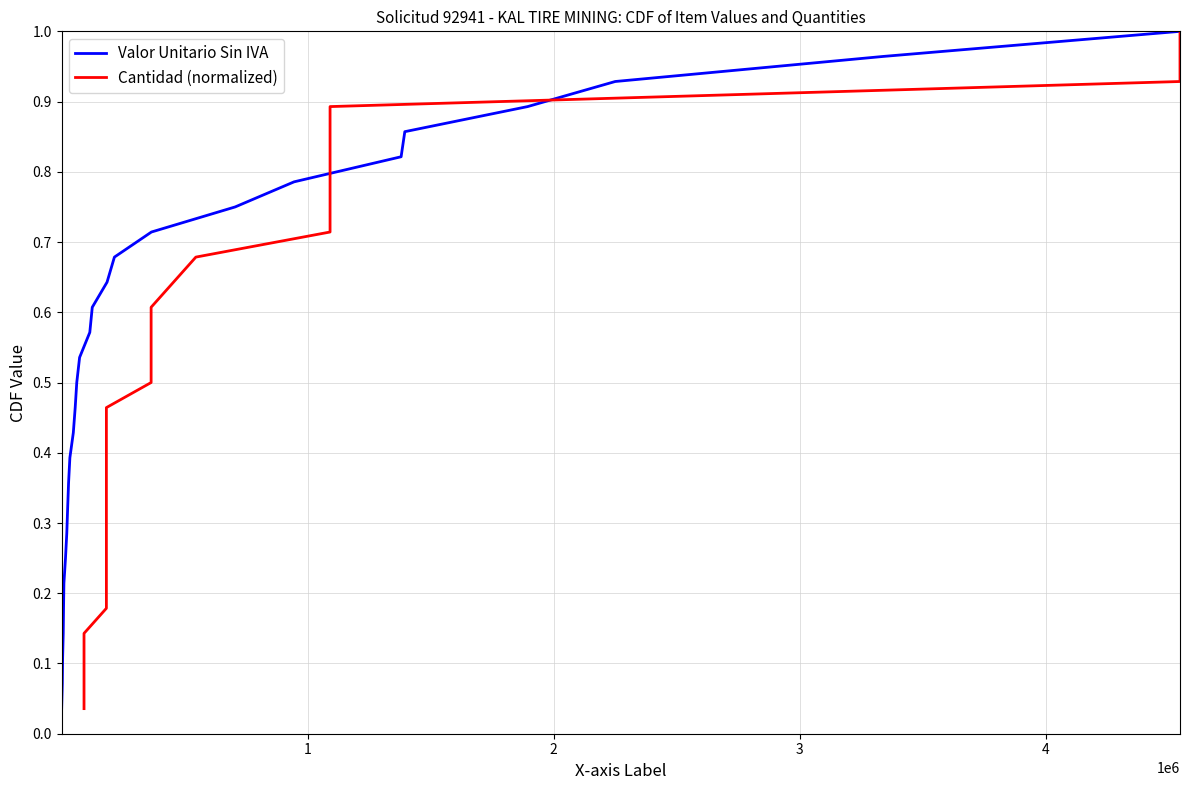

Which series has the largest total across all categories?

Valor Unitario Sin IVA